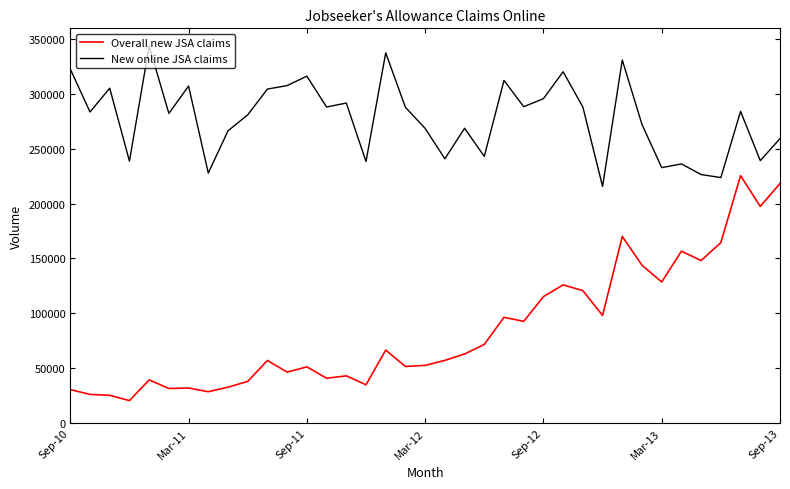

What is the maximum value shown in the chart?

343636